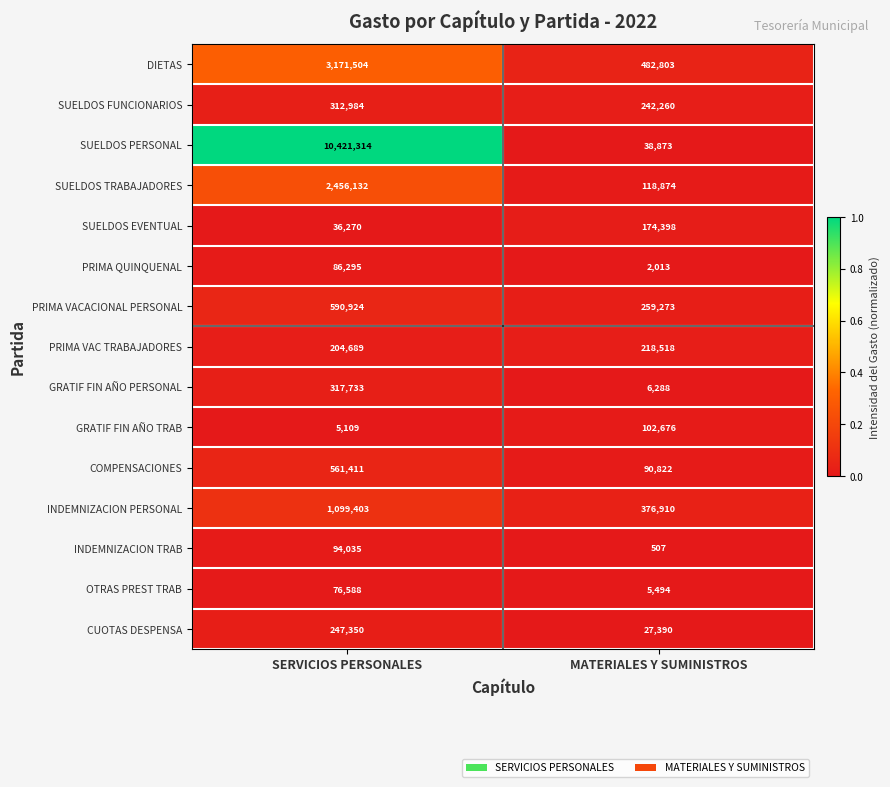

Count the number of data series in this chart.

15